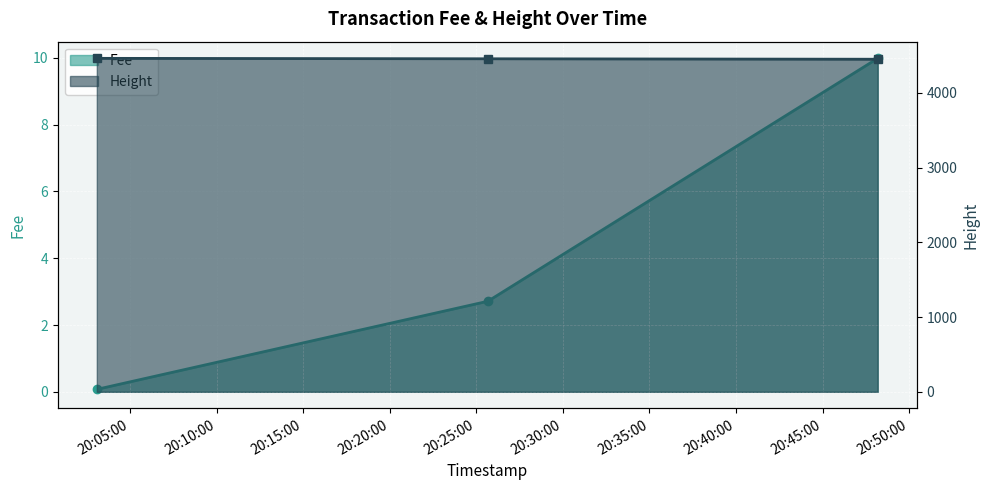

At which label does Fee reach its minimum?

2019-01-22 20:03:05